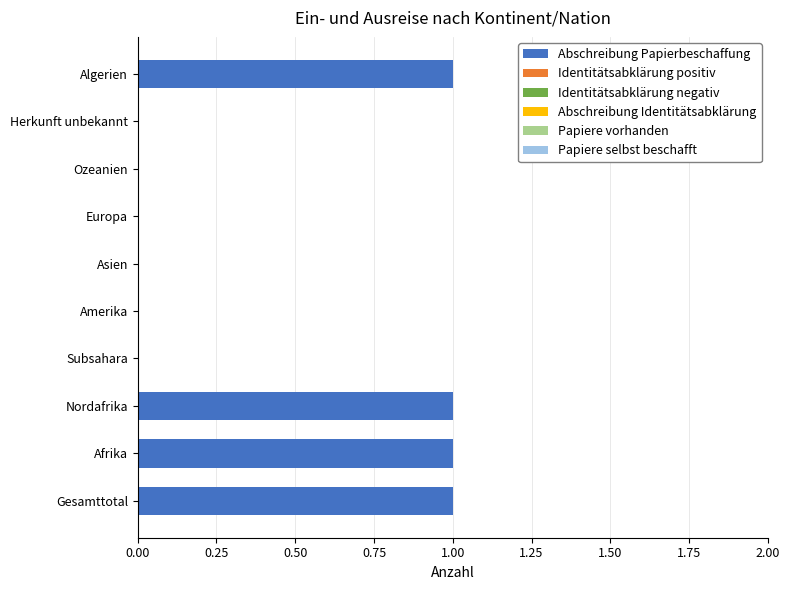

The value at Afrika is 2. True or false?

False